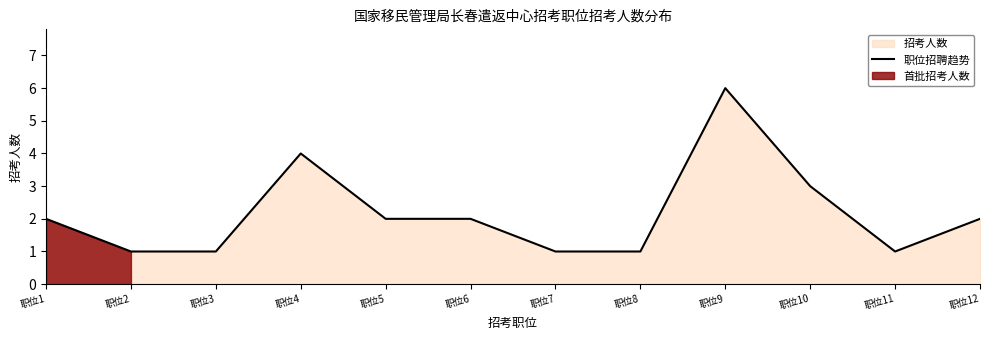

Does the chart have visible grid lines?

No